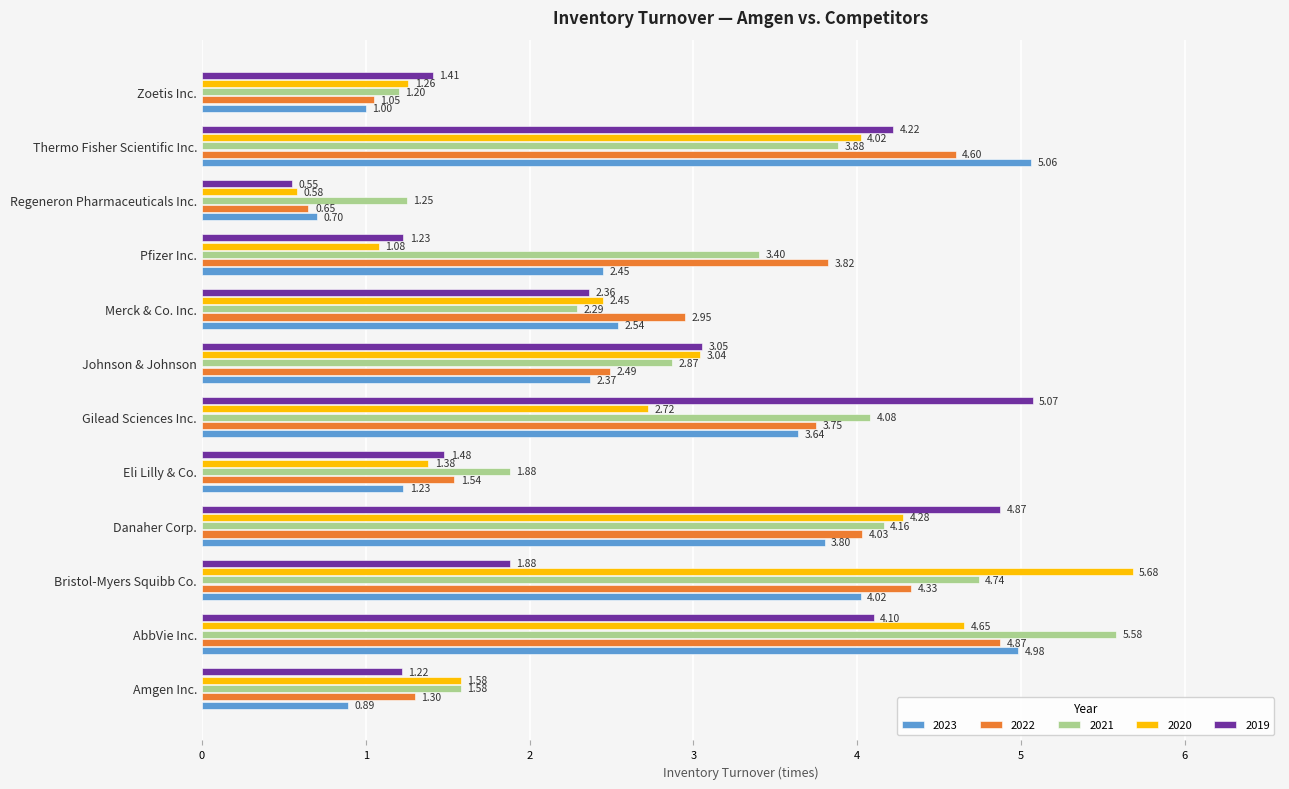

Is the value of 2022 at Regeneron Pharmaceuticals Inc. greater than the value of 2020 at Johnson & Johnson?

No